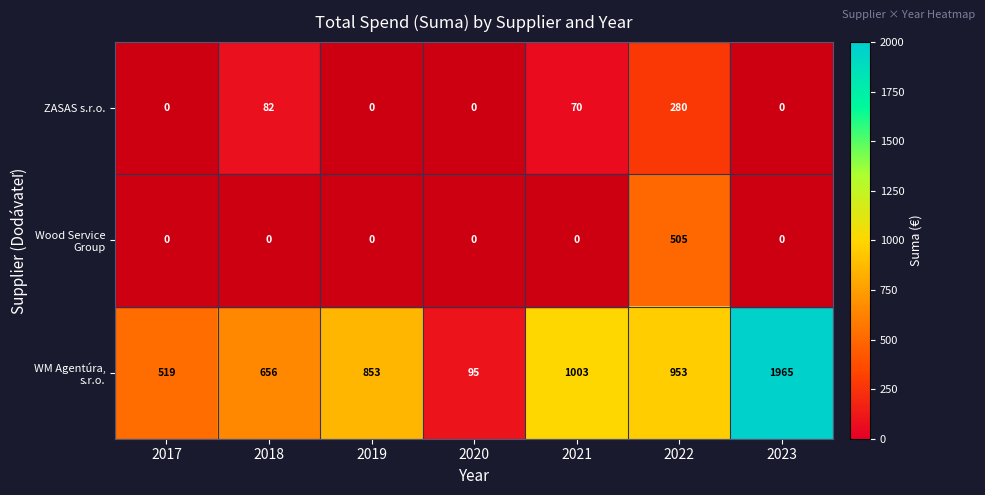

Is it true that ZASAS s.r.o. equals 280 at 2022?

True